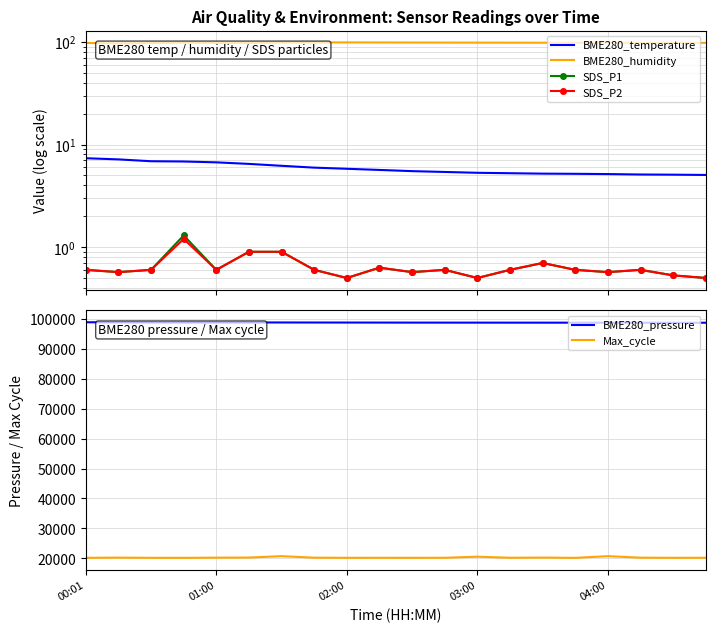

Is this an area chart (filled region under the line)?

No